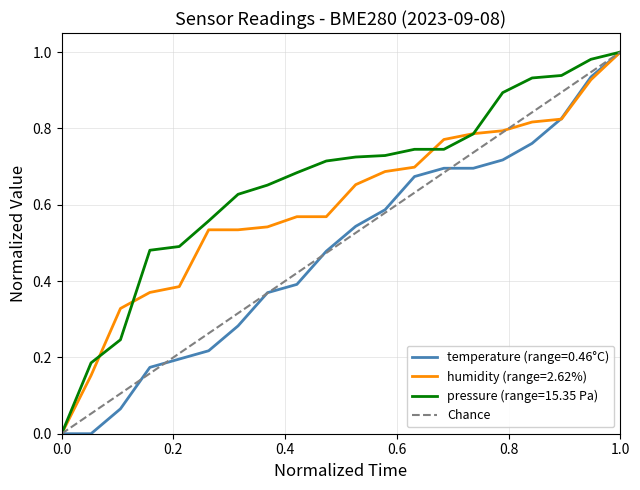

Is it true that the value at 0.0 is -1?

False